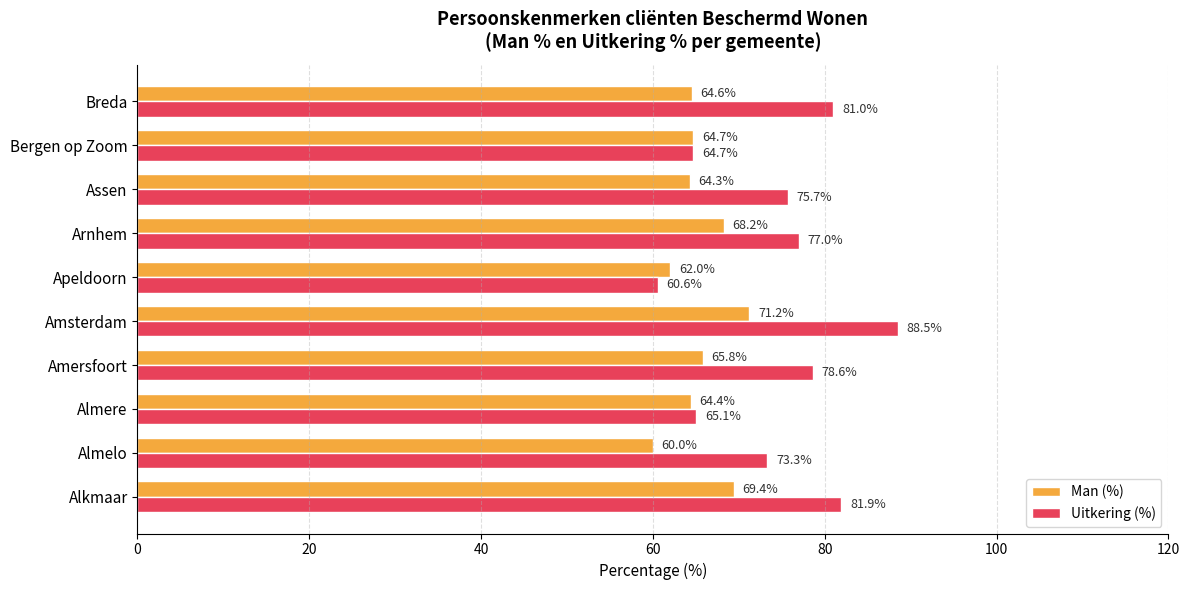

What is the spread (max minus min) of values at Amersfoort?

12.8